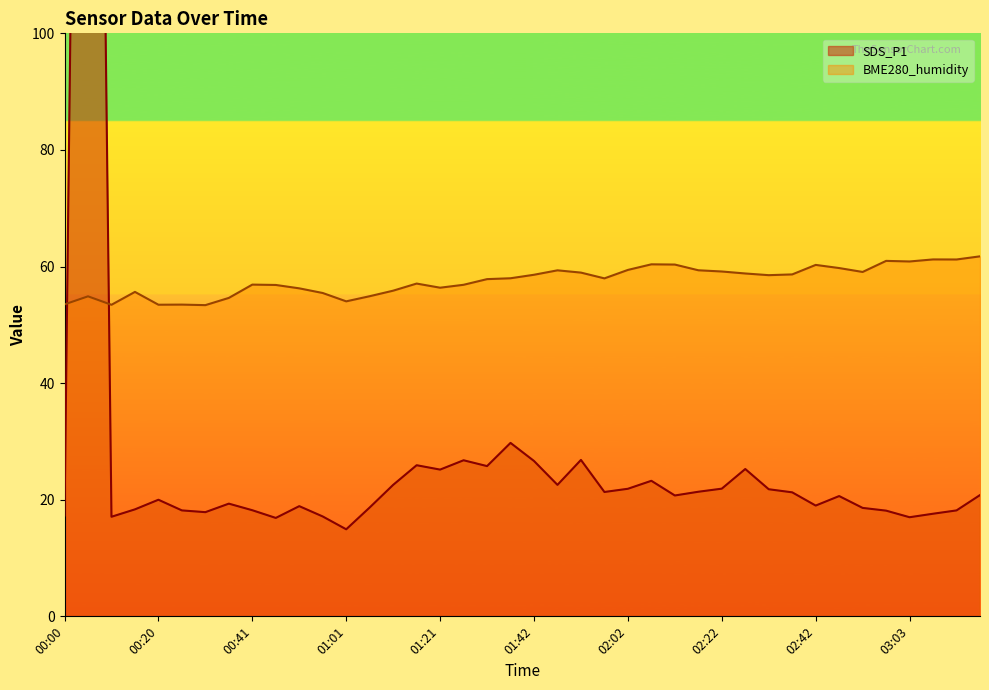

The value of SDS_P1 at 00:41 is 18.2. True or false?

True